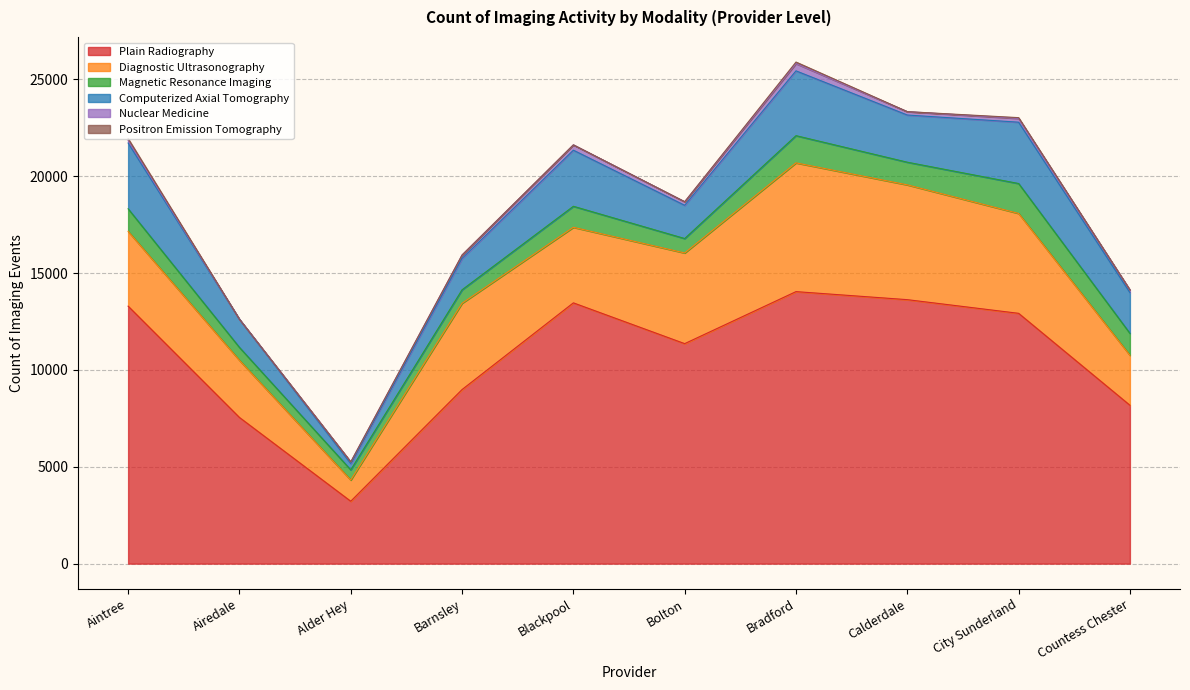

Reading right to left, list all the values displayed in this chart.

Plain Radiography: Countess Chester=8175	City Sunderland=12920	Calderdale=13625	Bradford=14040	Bolton=11355	Blackpool=13460	Barnsley=8985	Alder Hey=3220	Airedale=7545	Aintree=13290
Diagnostic Ultrasonography: Countess Chester=2580	City Sunderland=5155	Calderdale=5925	Bradford=6645	Bolton=4680	Blackpool=3900	Barnsley=4455	Alder Hey=1095	Airedale=2950	Aintree=3860
Magnetic Resonance Imaging: Countess Chester=1130	City Sunderland=1545	Calderdale=1170	Bradford=1405	Bolton=745	Blackpool=1085	Barnsley=695	Alder Hey=525	Airedale=665	Aintree=1165
Computerized Axial Tomography: Countess Chester=2105	City Sunderland=3165	Calderdale=2435	Bradford=3345	Bolton=1715	Blackpool=2895	Barnsley=1620	Alder Hey=325	Airedale=1450	Aintree=3395
Nuclear Medicine: Countess Chester=135	City Sunderland=195	Calderdale=175	Bradford=375	Bolton=185	Blackpool=275	Barnsley=175	Alder Hey=85	Airedale=0	Aintree=130
Positron Emission Tomography: Countess Chester=0	City Sunderland=40	Calderdale=0	Bradford=80	Bolton=0	Blackpool=0	Barnsley=0	Alder Hey=0	Airedale=0	Aintree=100